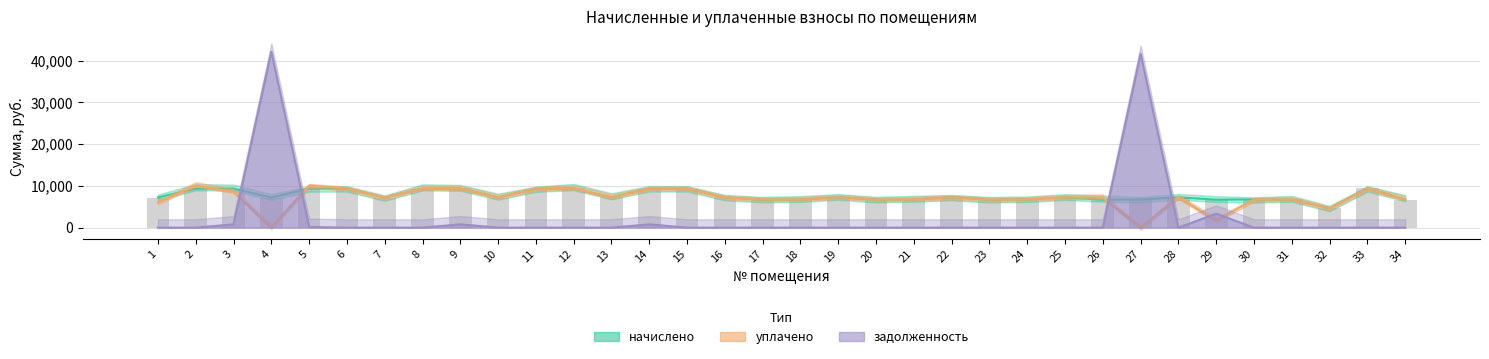

What is the difference between the начислено values at 27 and 6?

2626.6